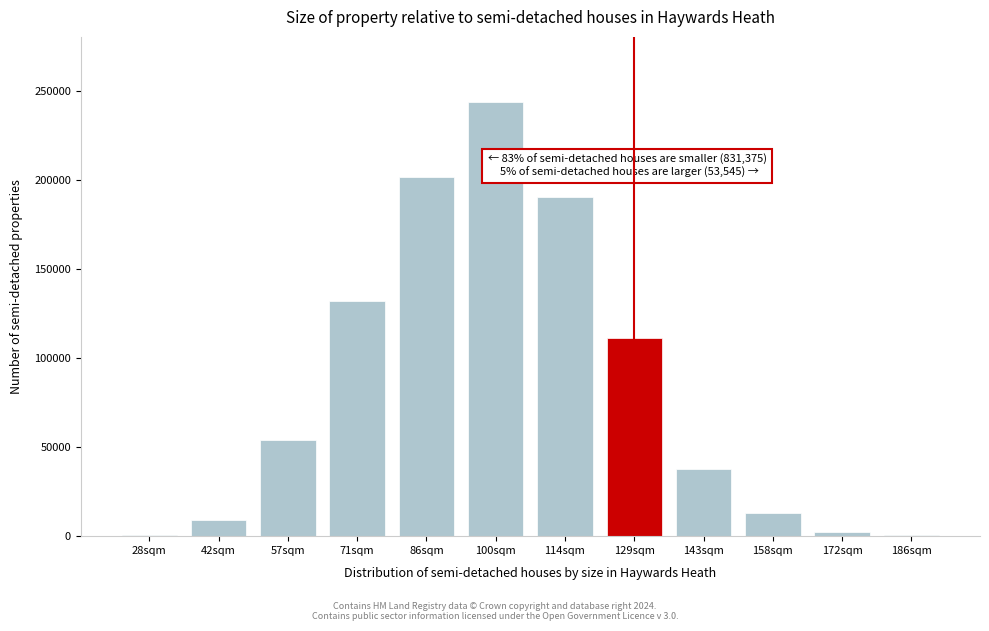

What is the maximum value shown in the chart?

243740